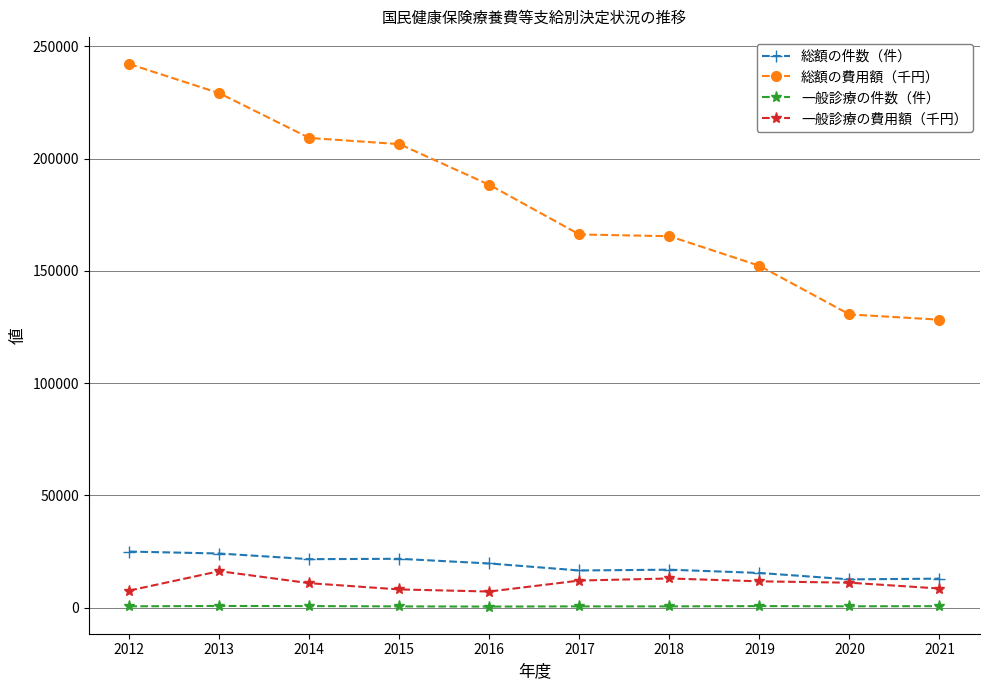

What is the difference between the maximum and second lowest values in the 一般診療の費用額（千円） series?

8635